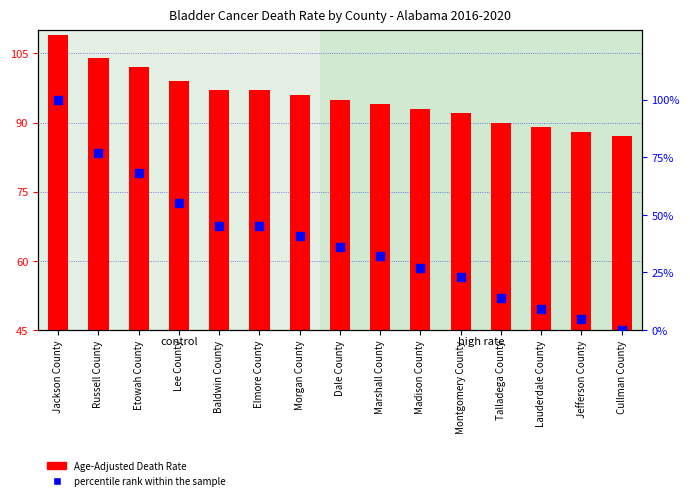

Is the value of percentile rank within the sample at Cullman County greater than the value of Age-Adjusted Death Rate at Madison County?

No